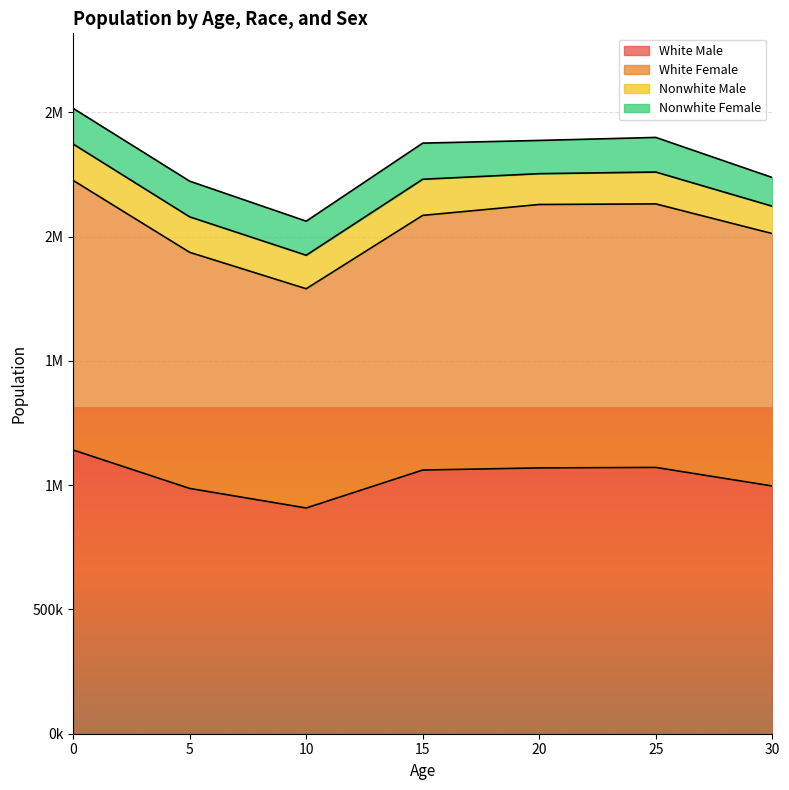

What is the difference between the maximum and second lowest values in the White Female series?

289376